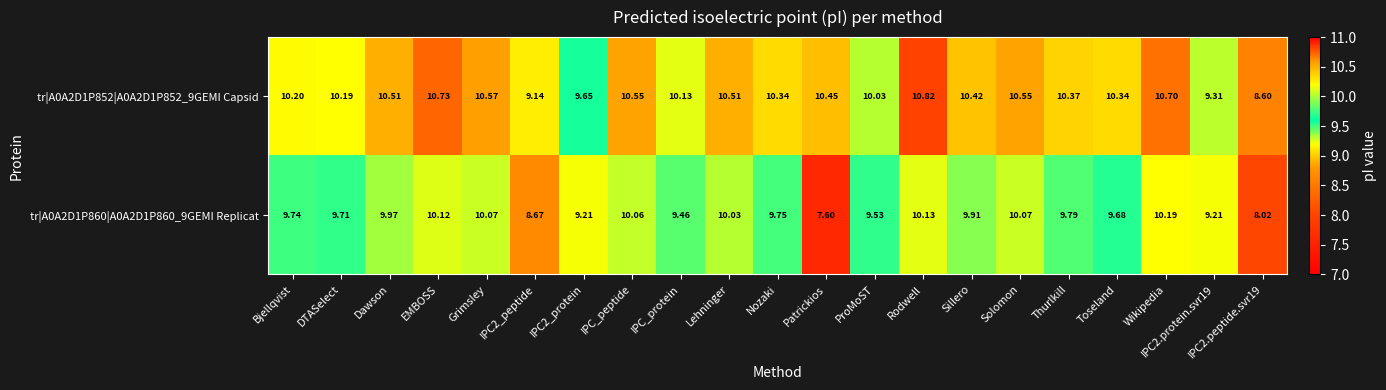

At which category is the sum across all series the highest?

Rodwell